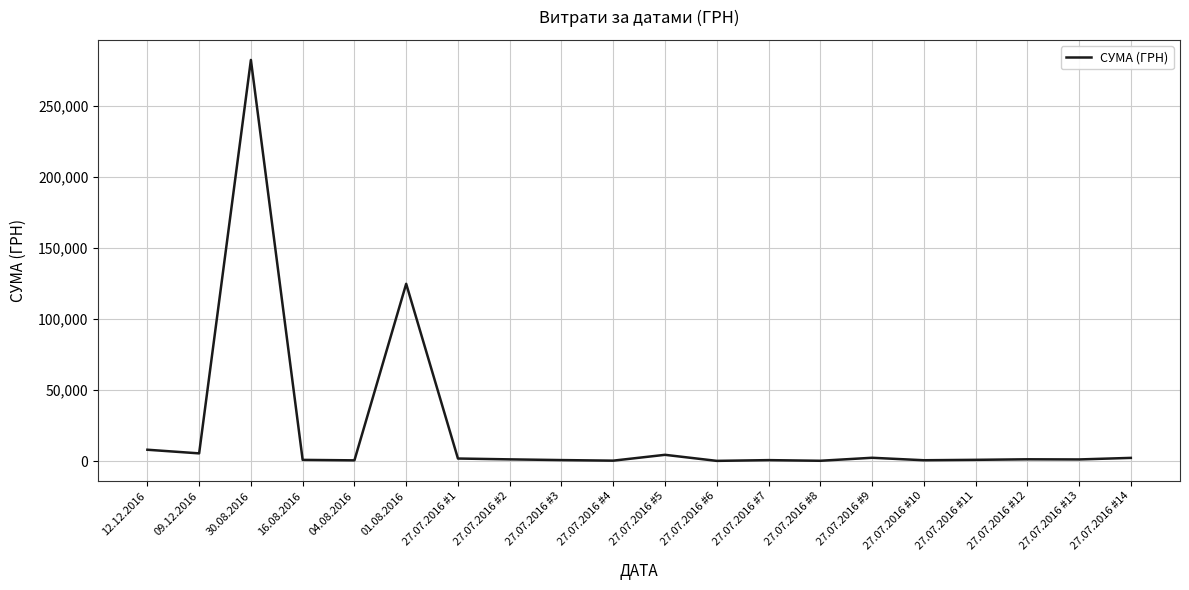

At which category does the chart reach its peak across all series?

30.08.2016